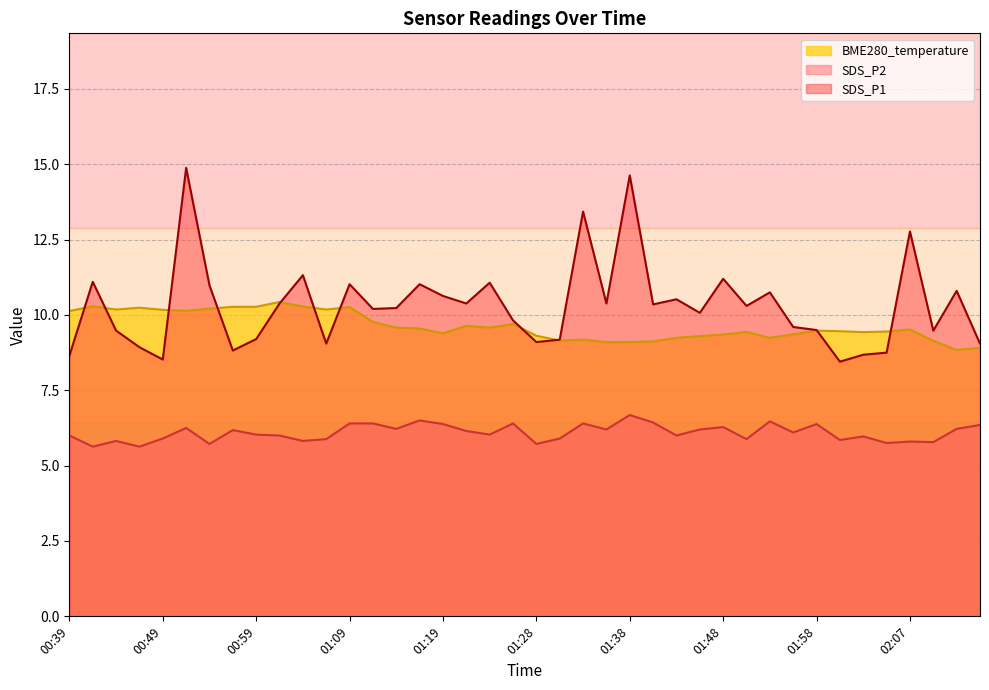

What are all the series names shown in the legend?

BME280_temperature, SDS_P2, SDS_P1